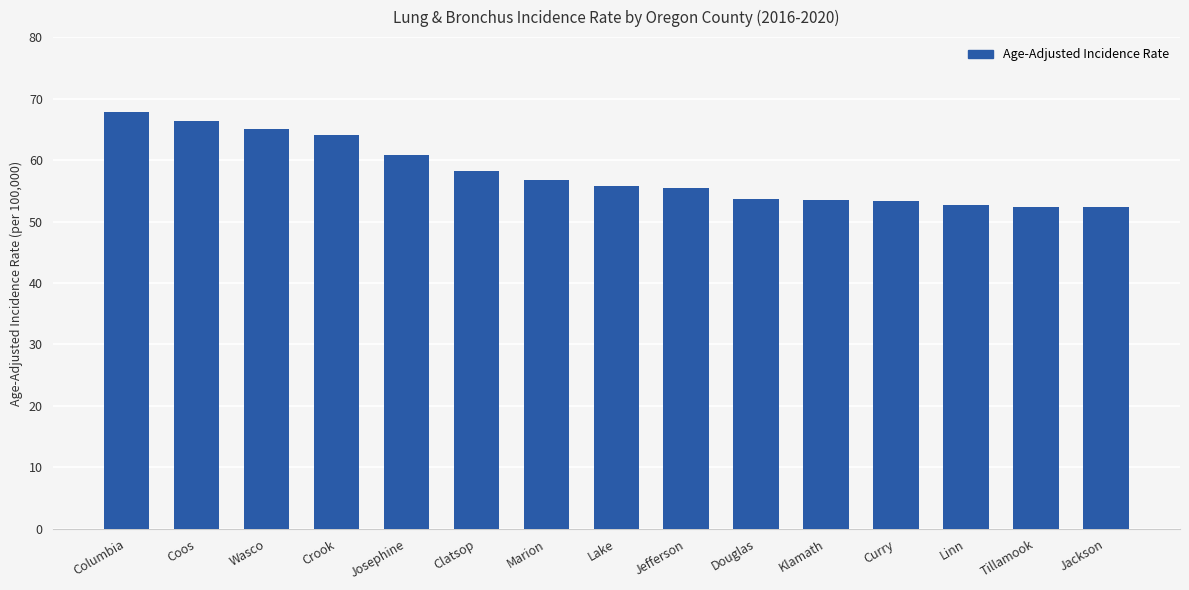

What position from the left is Columbia?

1